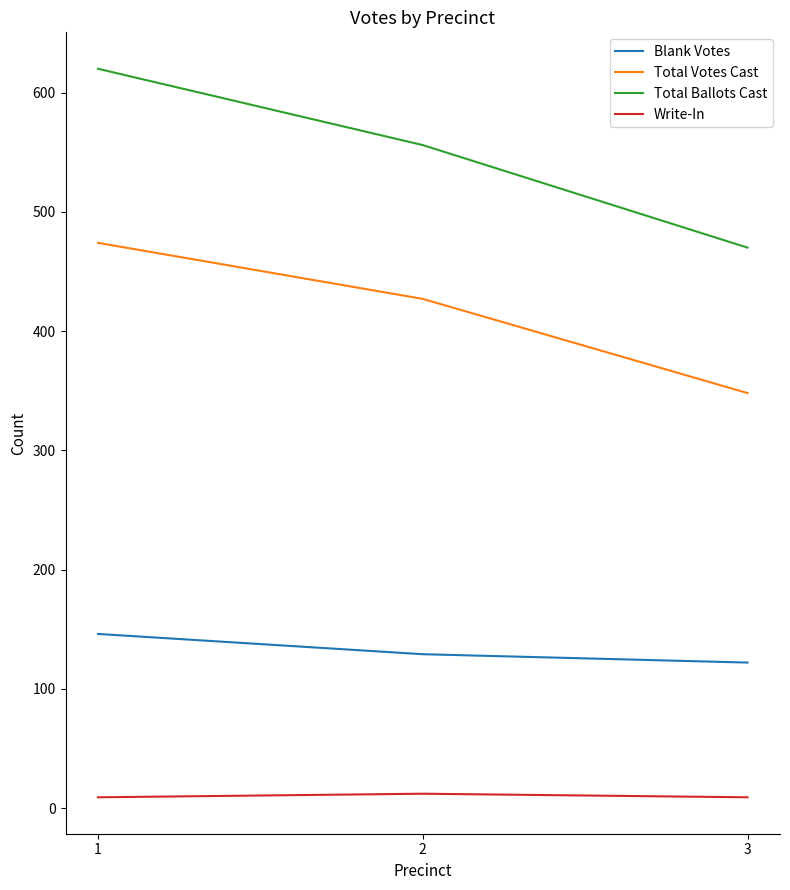

How many distinct data groups are displayed?

4